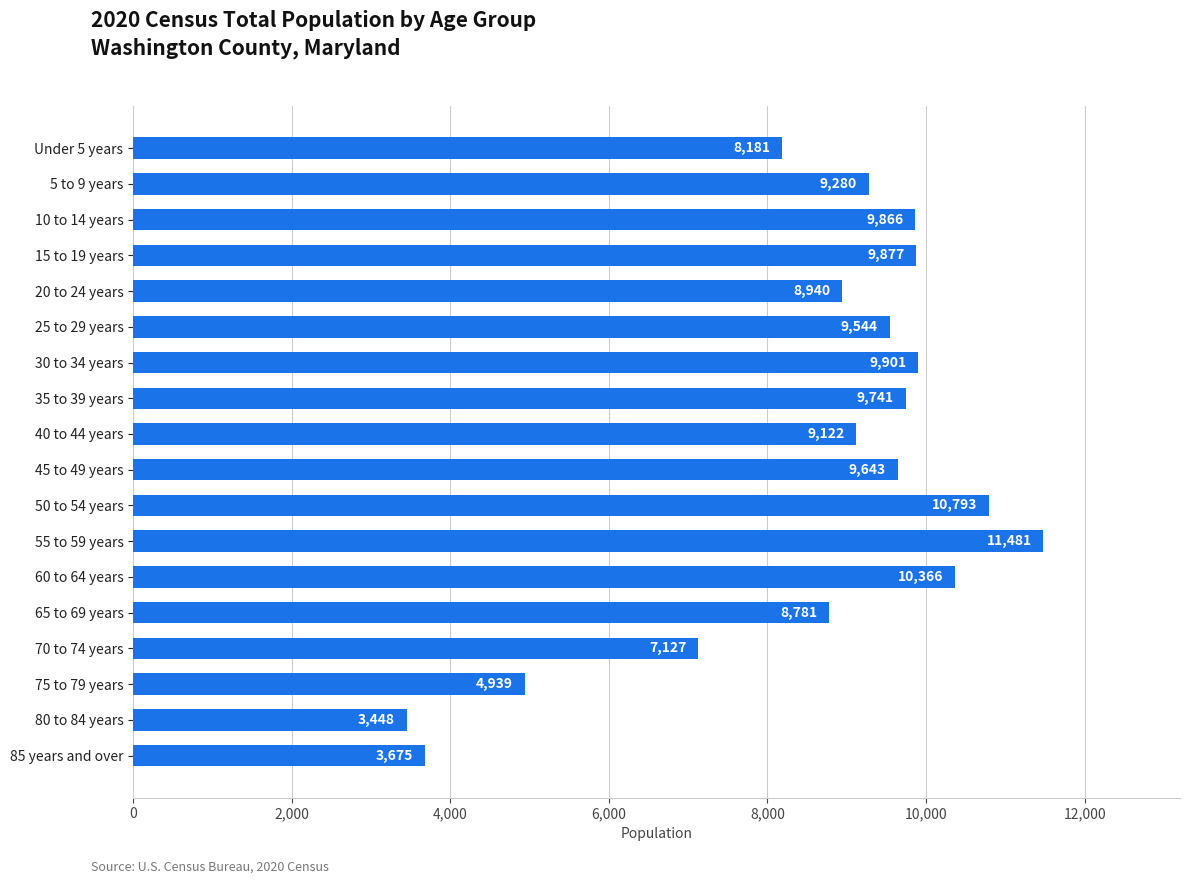

The chart shows a value of 2728 at 15 to 19 years. True or false?

False